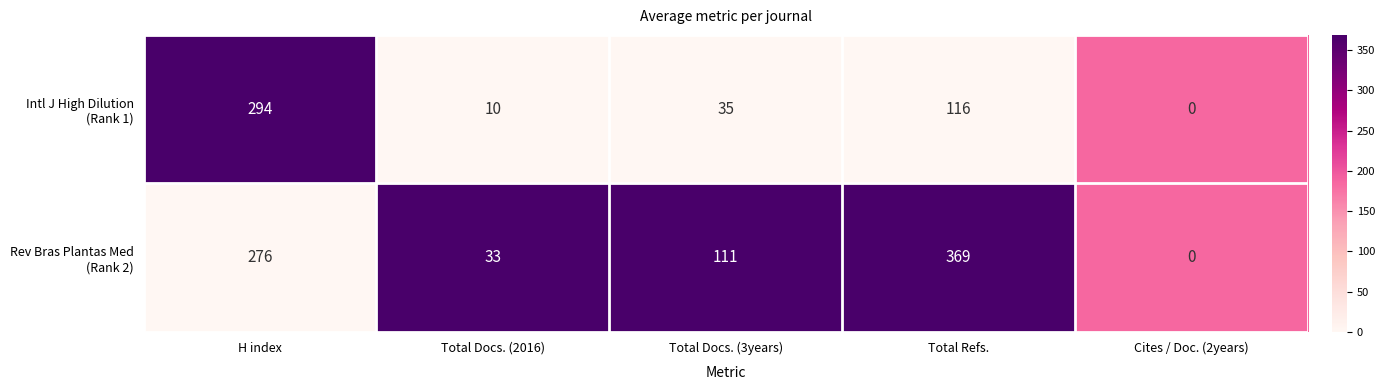

What is the spread (max minus min) of values at H index?

18